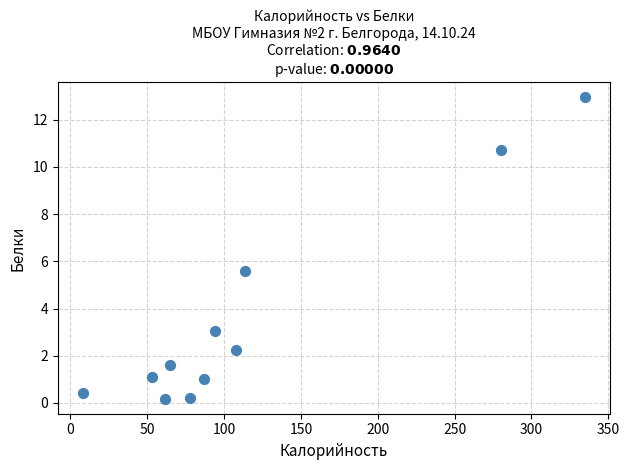

What is the range of X values (max minus min)?

326.9